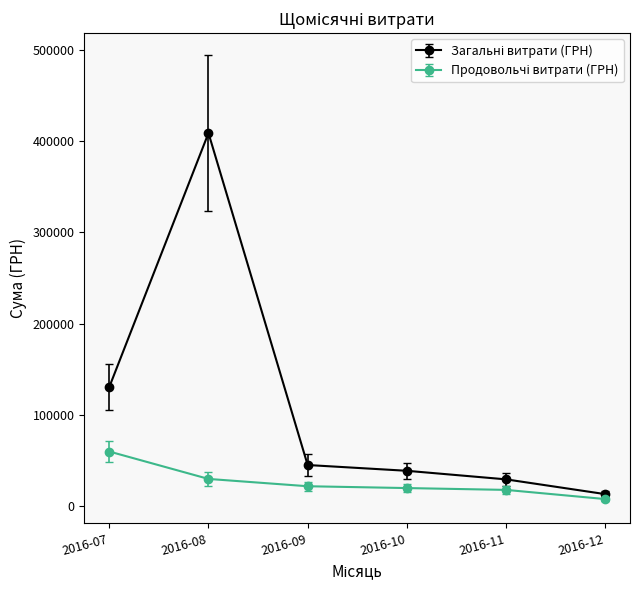

Count the number of data series in this chart.

2